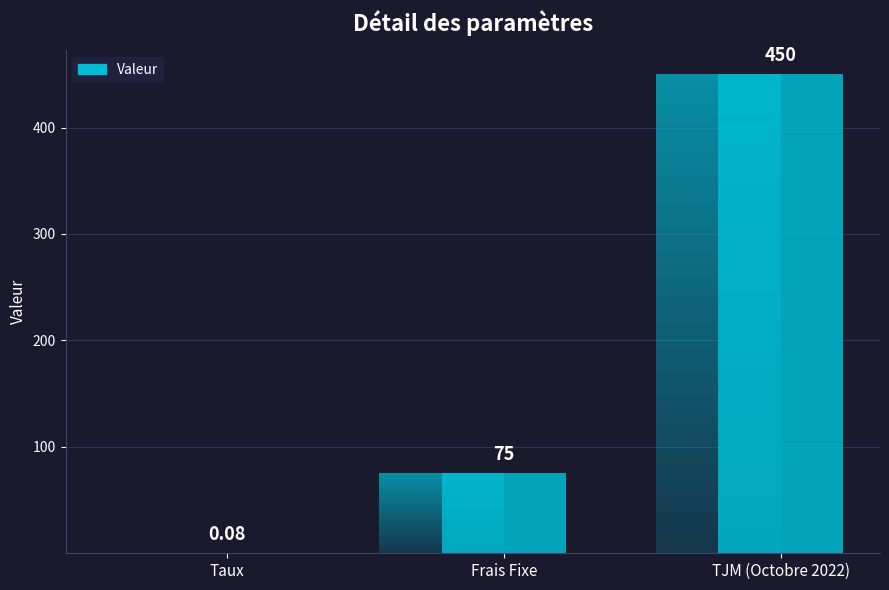

What is the difference between the maximum and second lowest values?

375.0